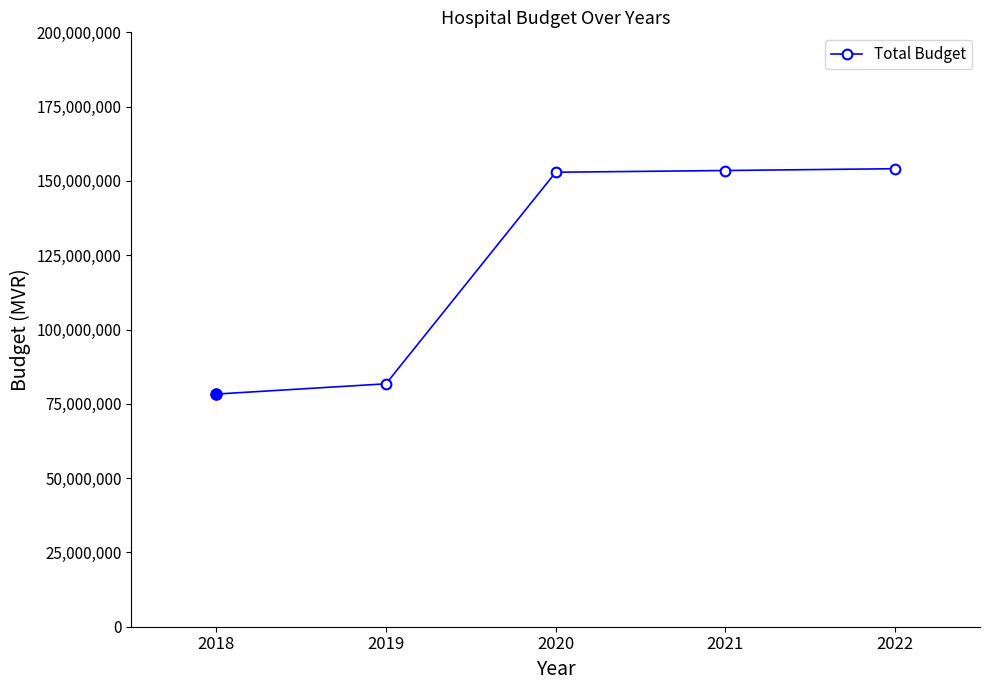

The chart shows a value of 153507751 at 2021. True or false?

True